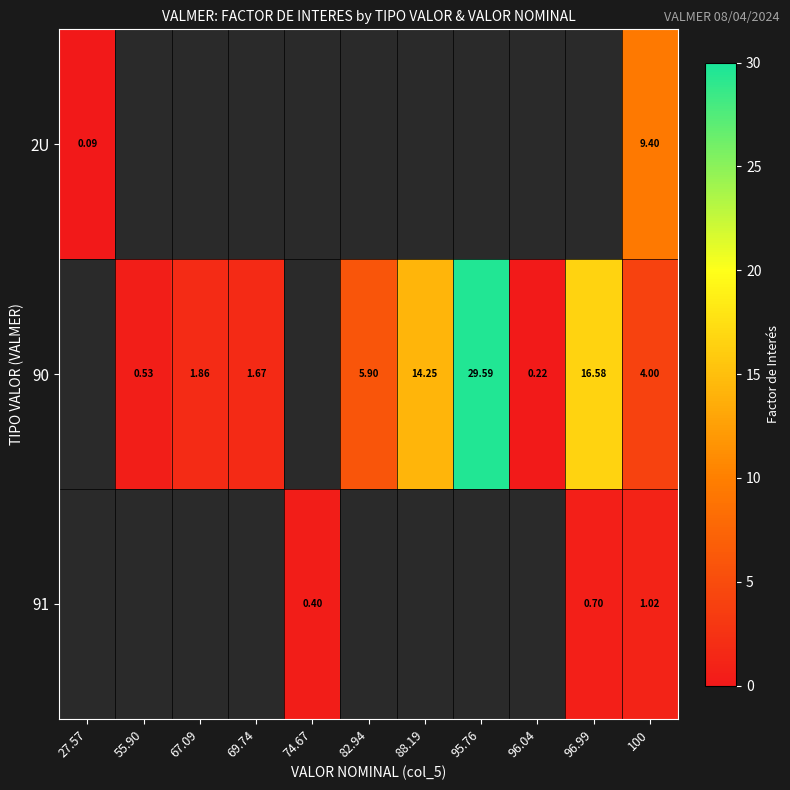

Between 88.19 and 96.04, which series saw the biggest shift?

90